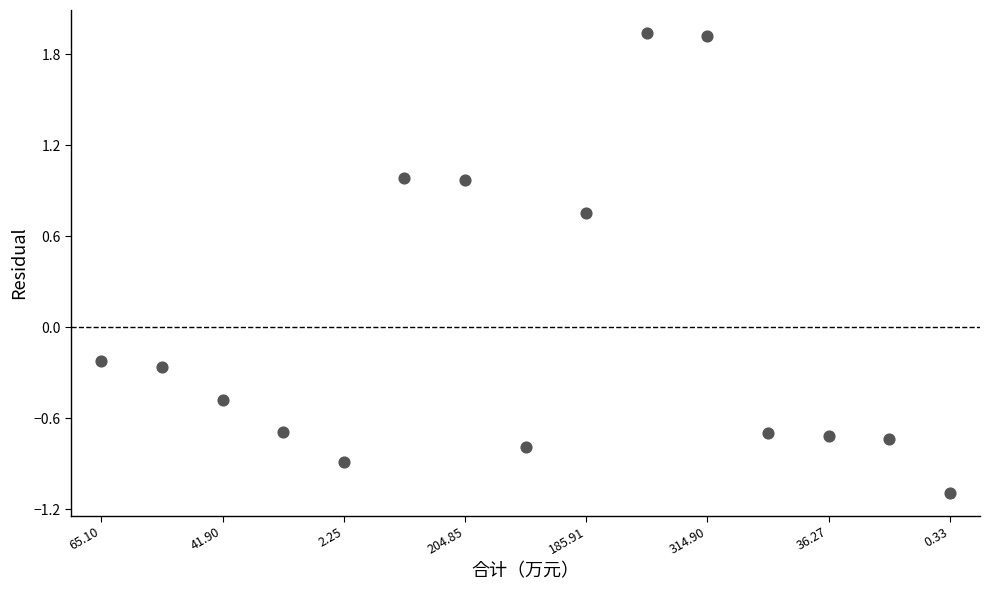

What is the range of Y values (max minus min)?

3.0